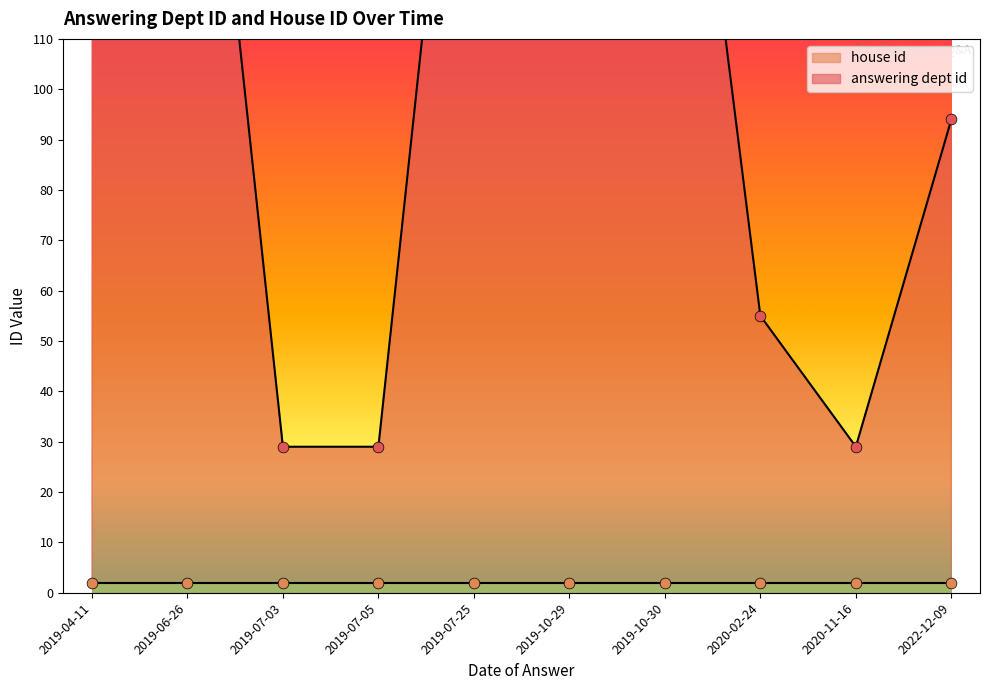

Which series contains the lowest Y value?

house id